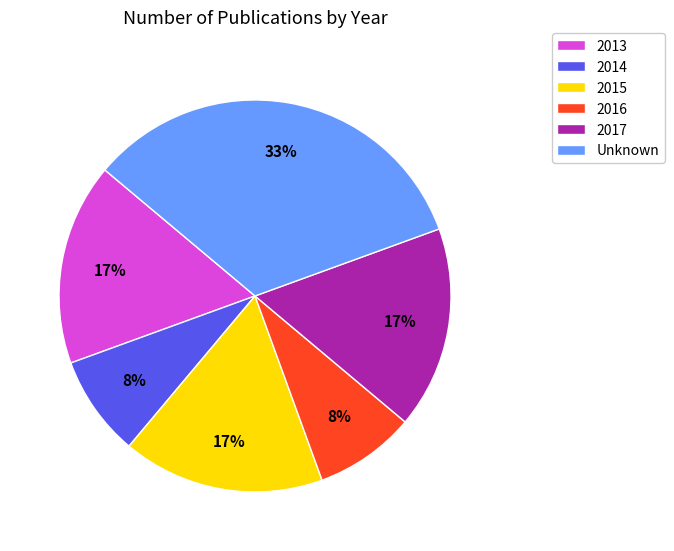

To the nearest percent, what portion does 2017 represent?

17%